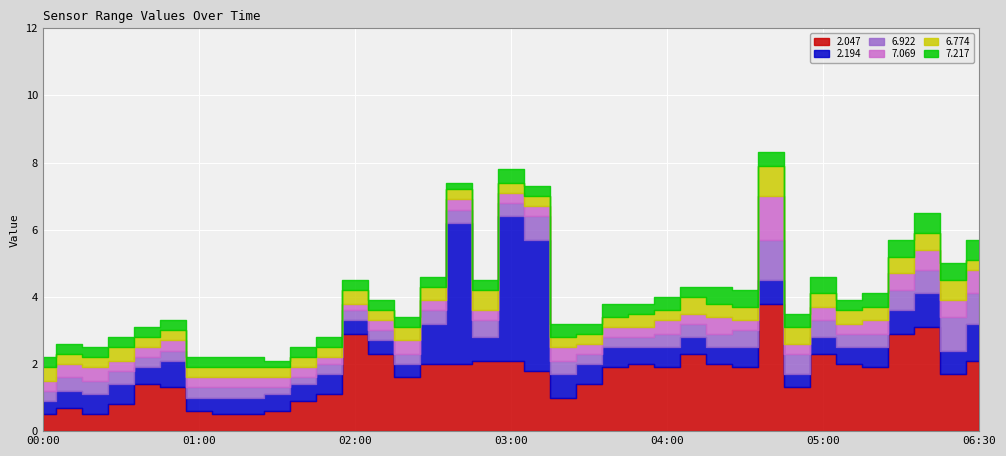

The value of   7.069 at 2019/04/01 00:50 is 0.5. True or false?

False